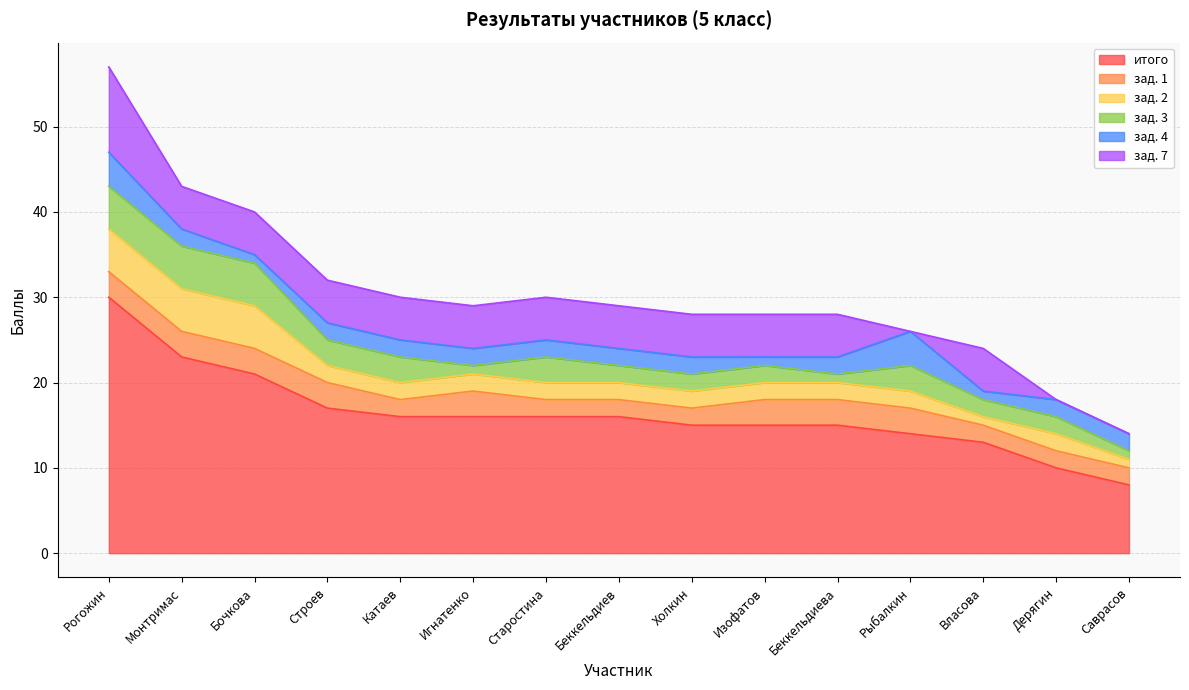

How many times do зад. 3 and зад. 4 cross each other?

4